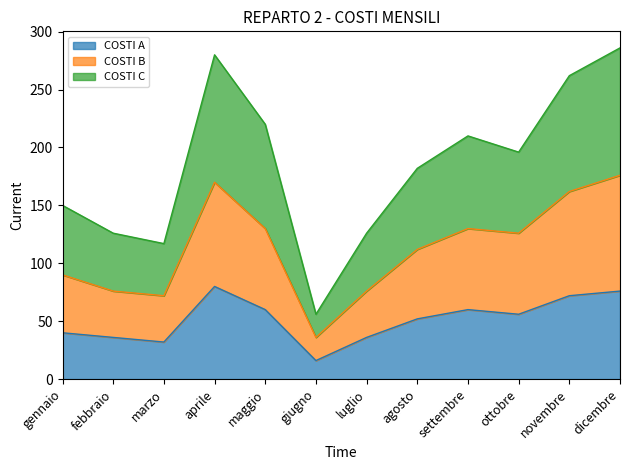

How many lines are shown in the chart?

3